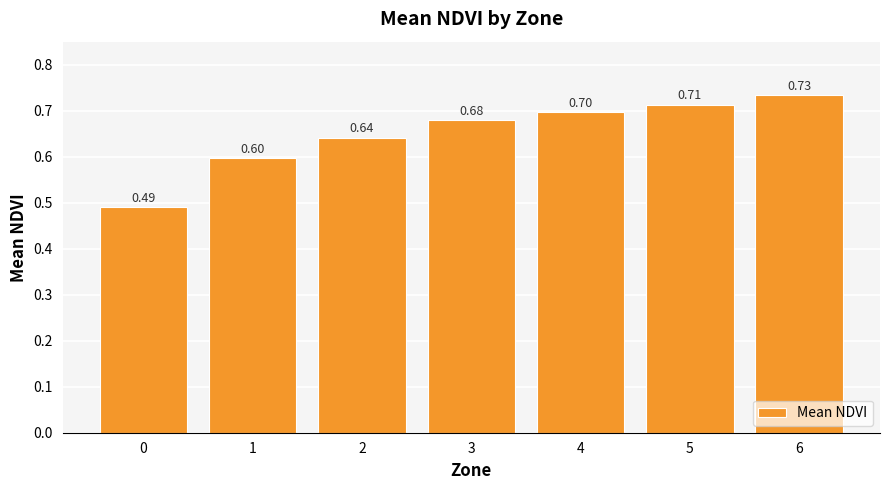

How many distinct data groups are displayed?

1